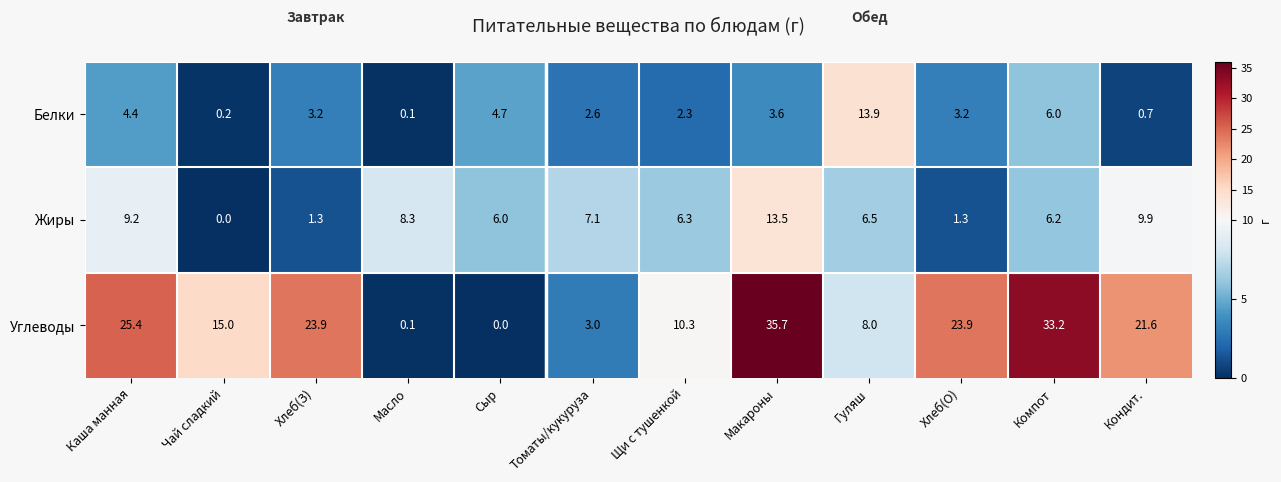

At which category does the chart reach its peak across all series?

Макароны